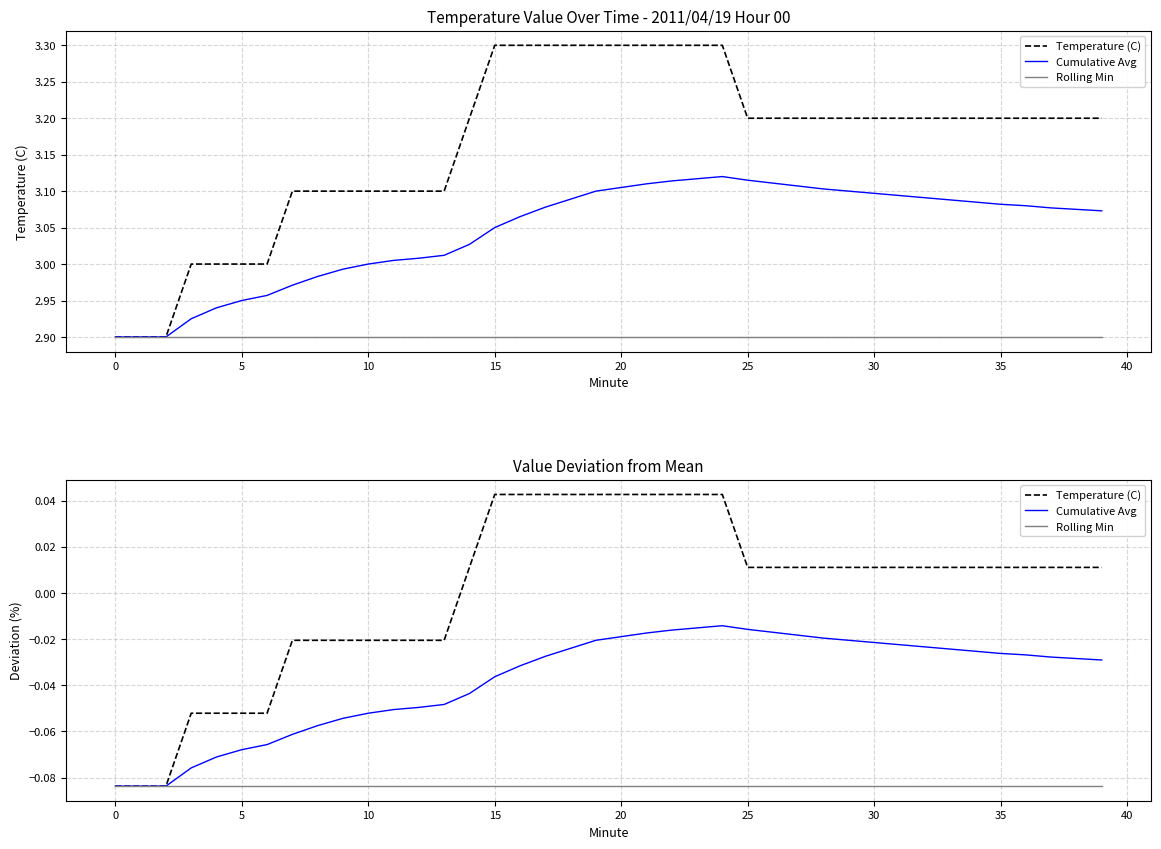

How many lines are shown in the chart?

3